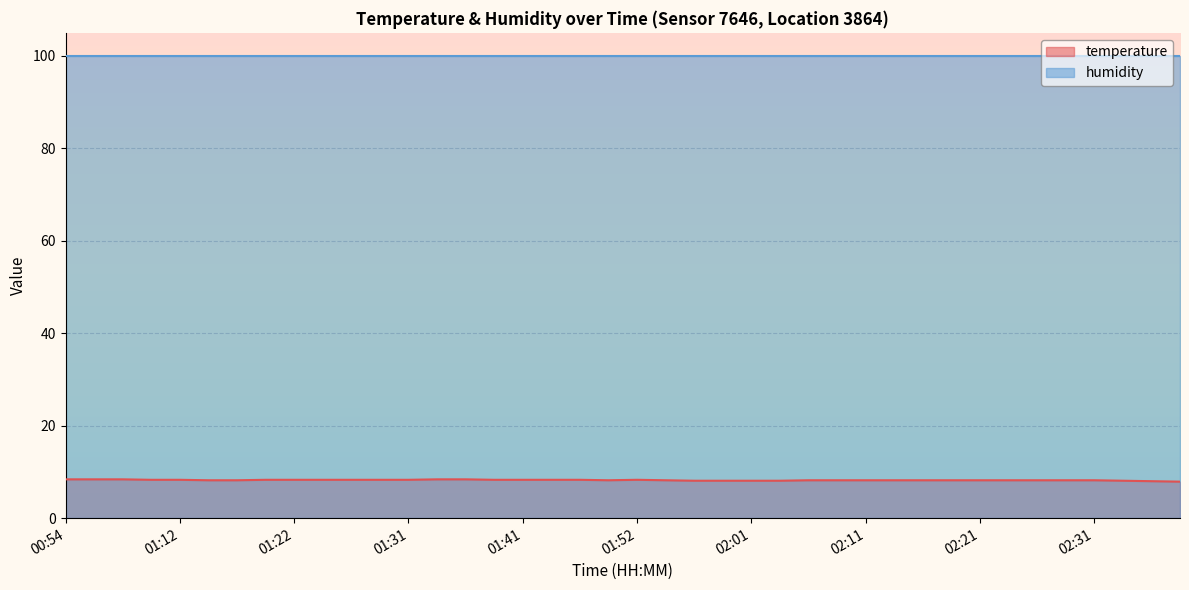

Where is the first local maximum?

01:52